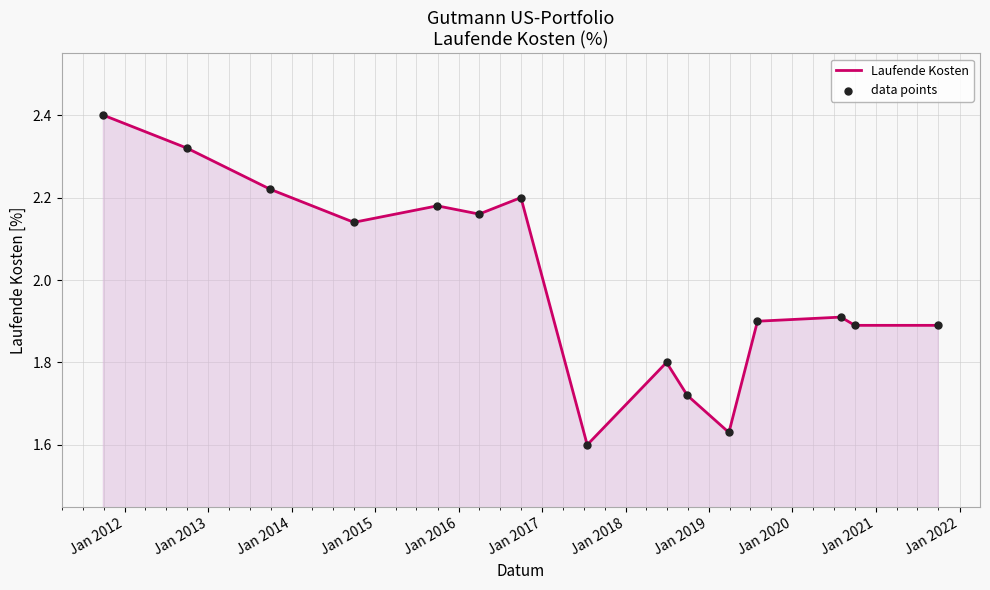

What is the greatest value displayed?

2.4